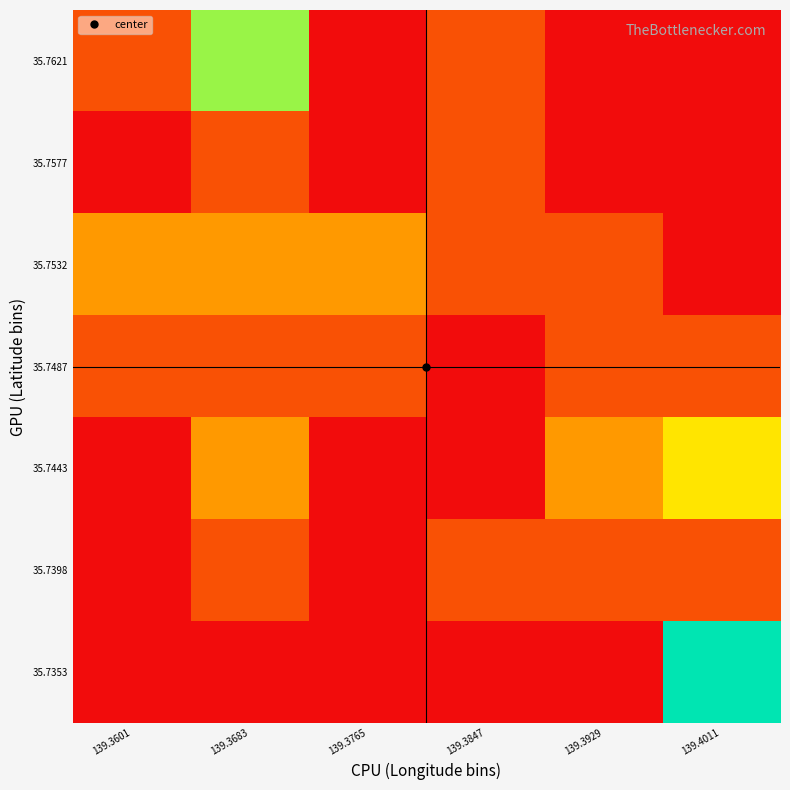

Which category has the highest value across all series?

139.4011